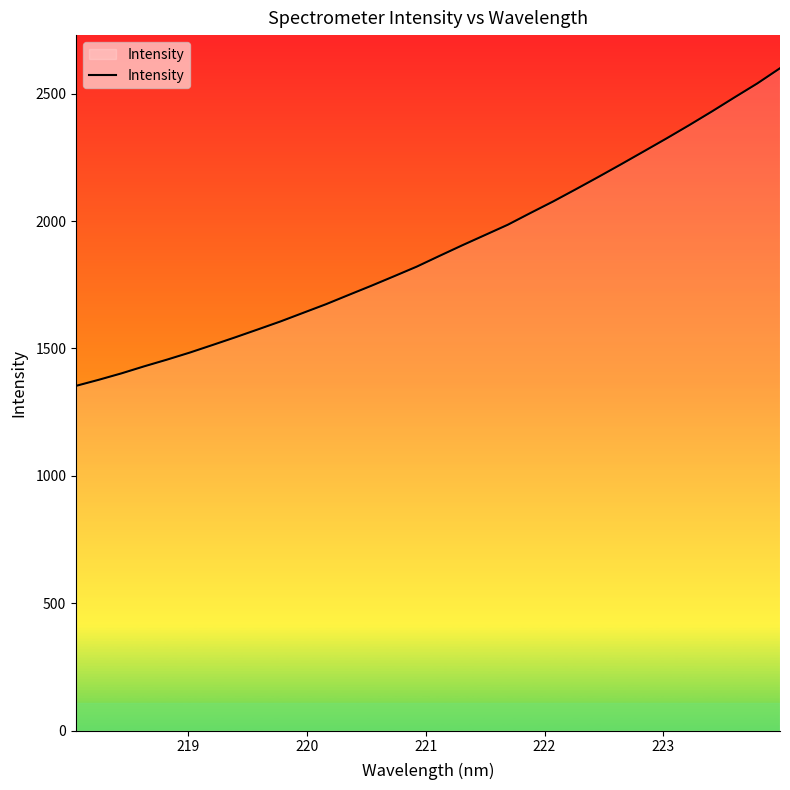

Count the number of categories in the chart.

32